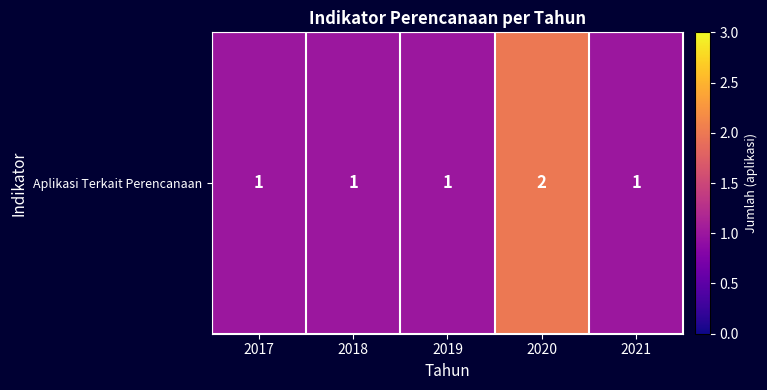

Count the values in the range 1 to 2.

5